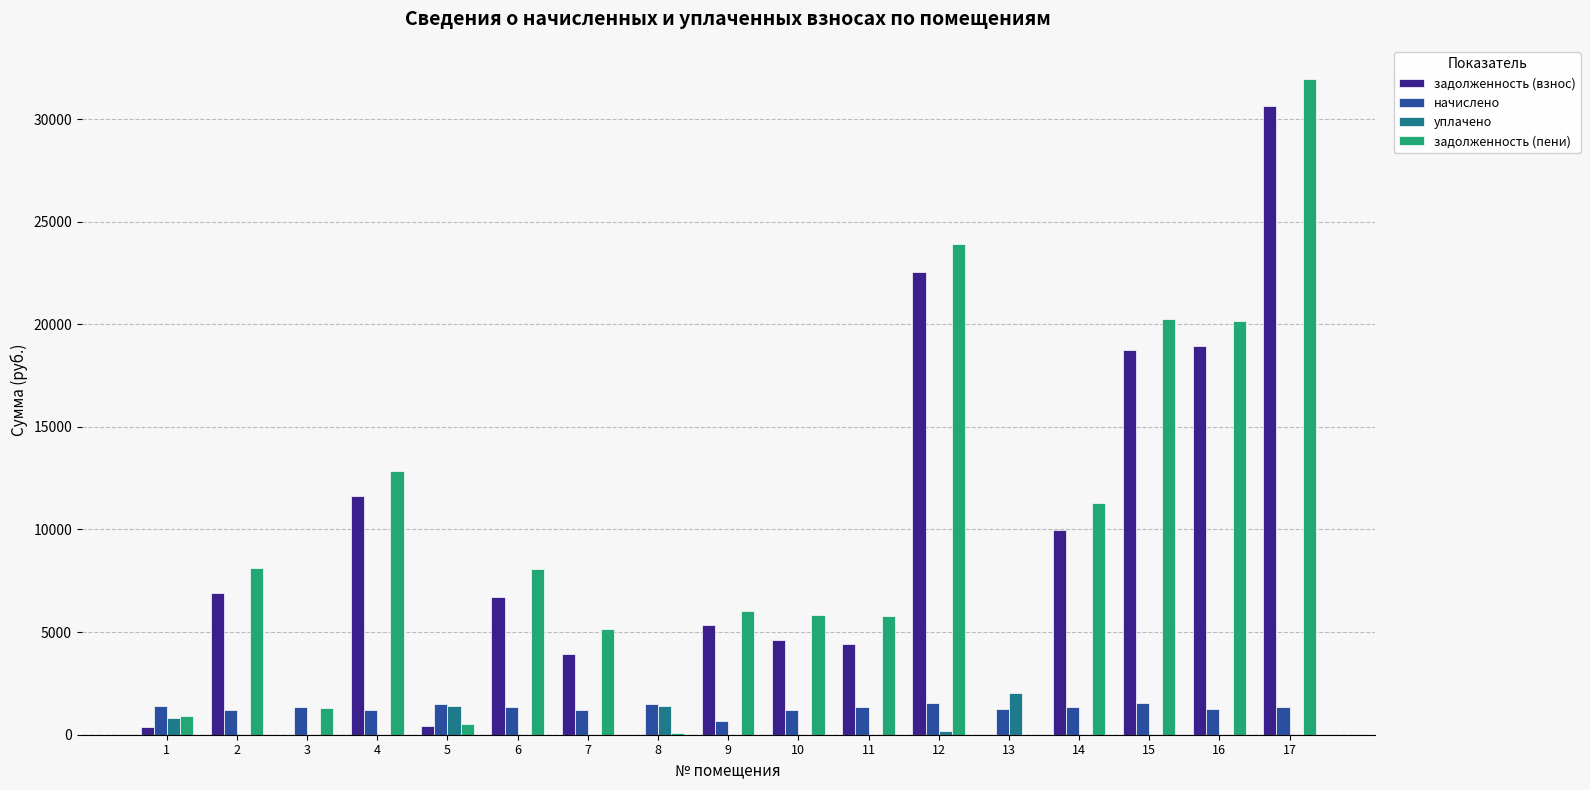

True or false: начислено has a value of 681.6 at 9.

True